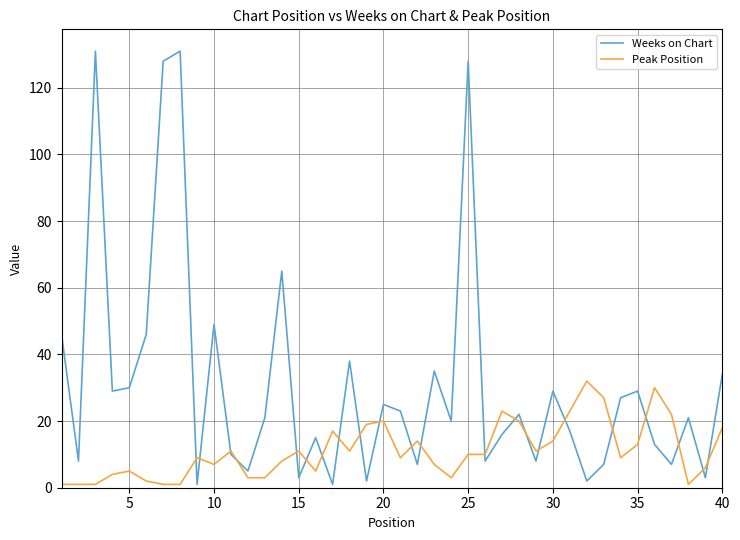

What is the difference between the maximum and minimum values in the Peak Position series?

31